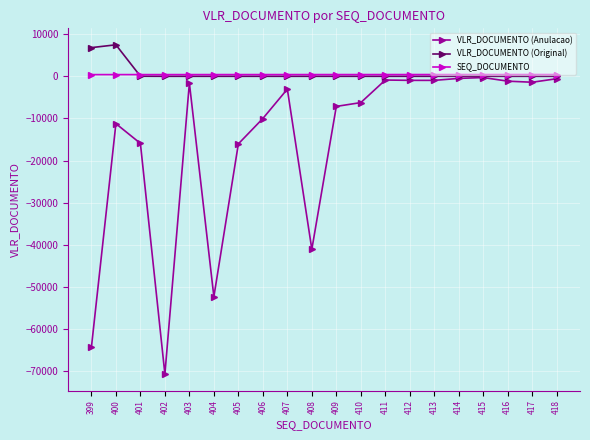

What is the difference between the maximum and minimum values in the VLR_DOCUMENTO (Anulacao) series?

70426.7